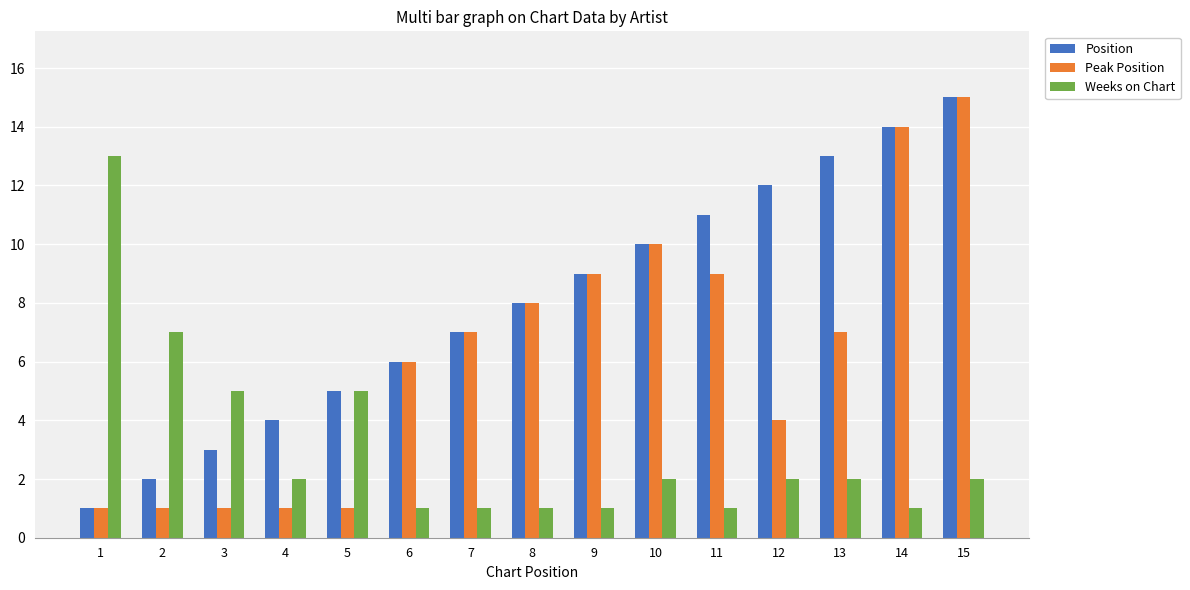

What is the total value across all series at 8?

17